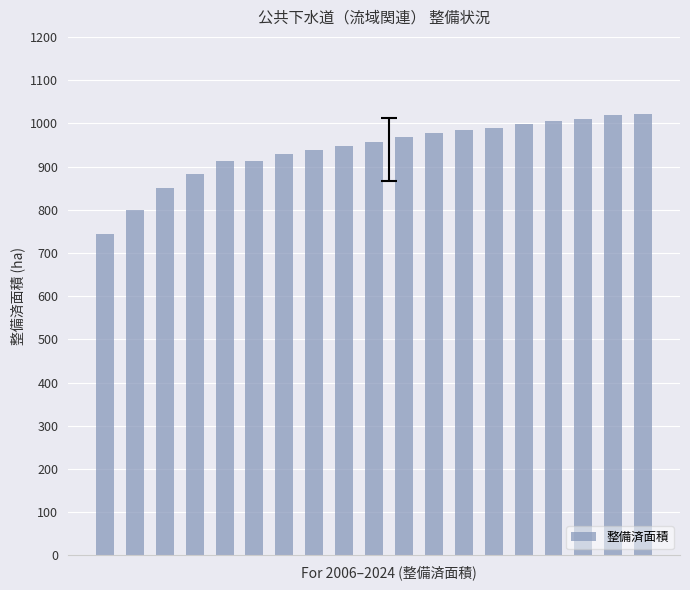

What is the value of the 2nd bar from the left?

800.5